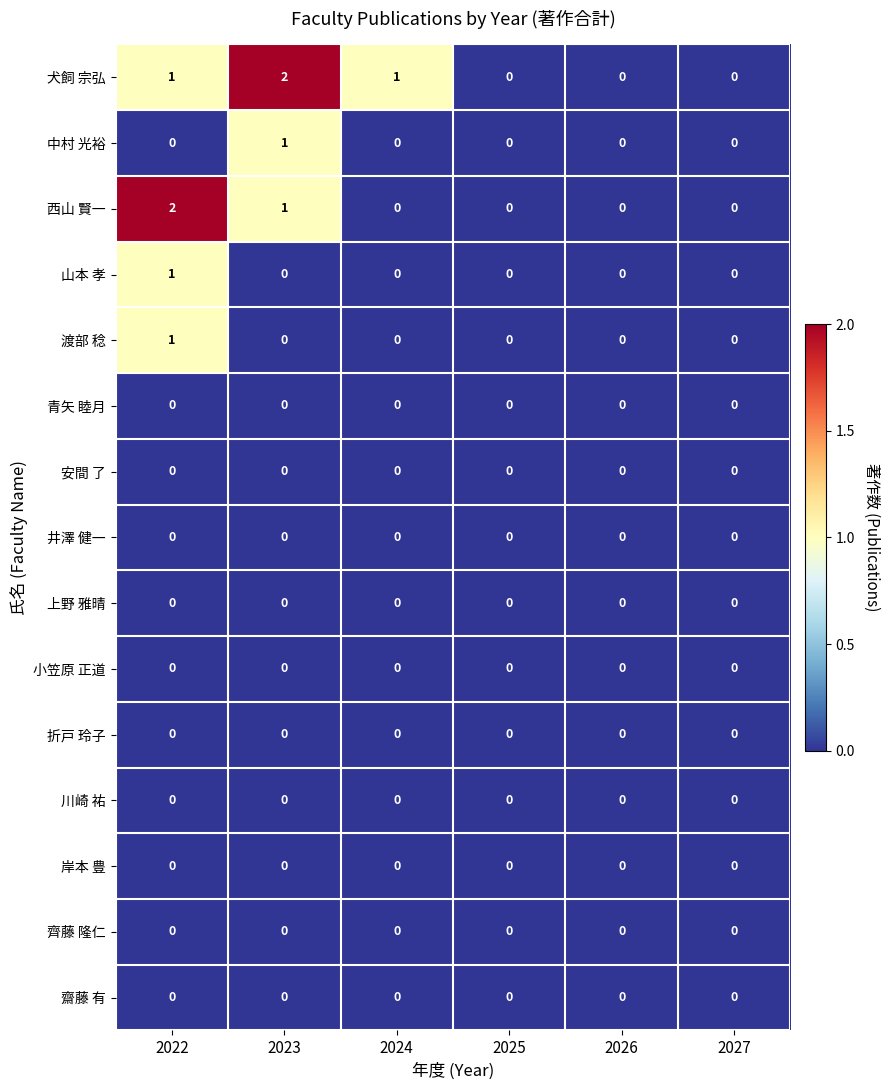

What is the total value across all series at 2022?

5